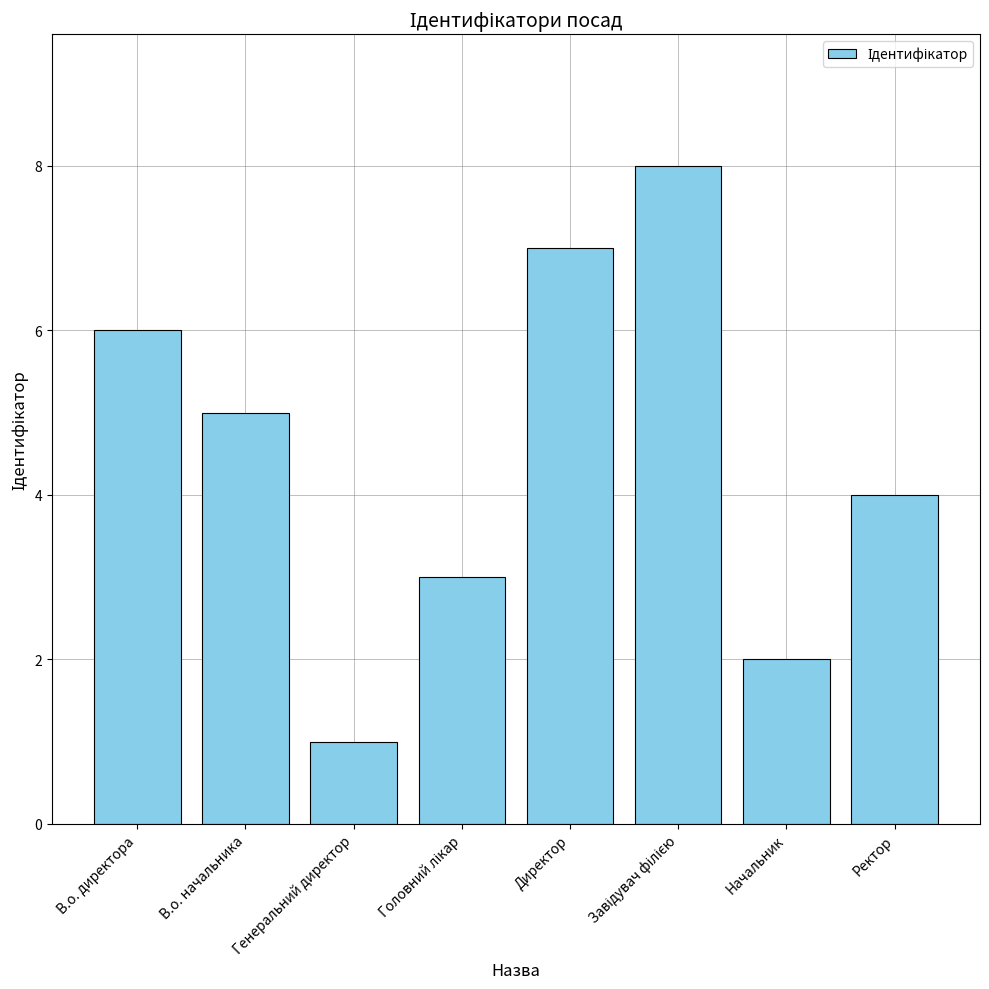

True or false: the data shows 4 at В.о. директора.

False